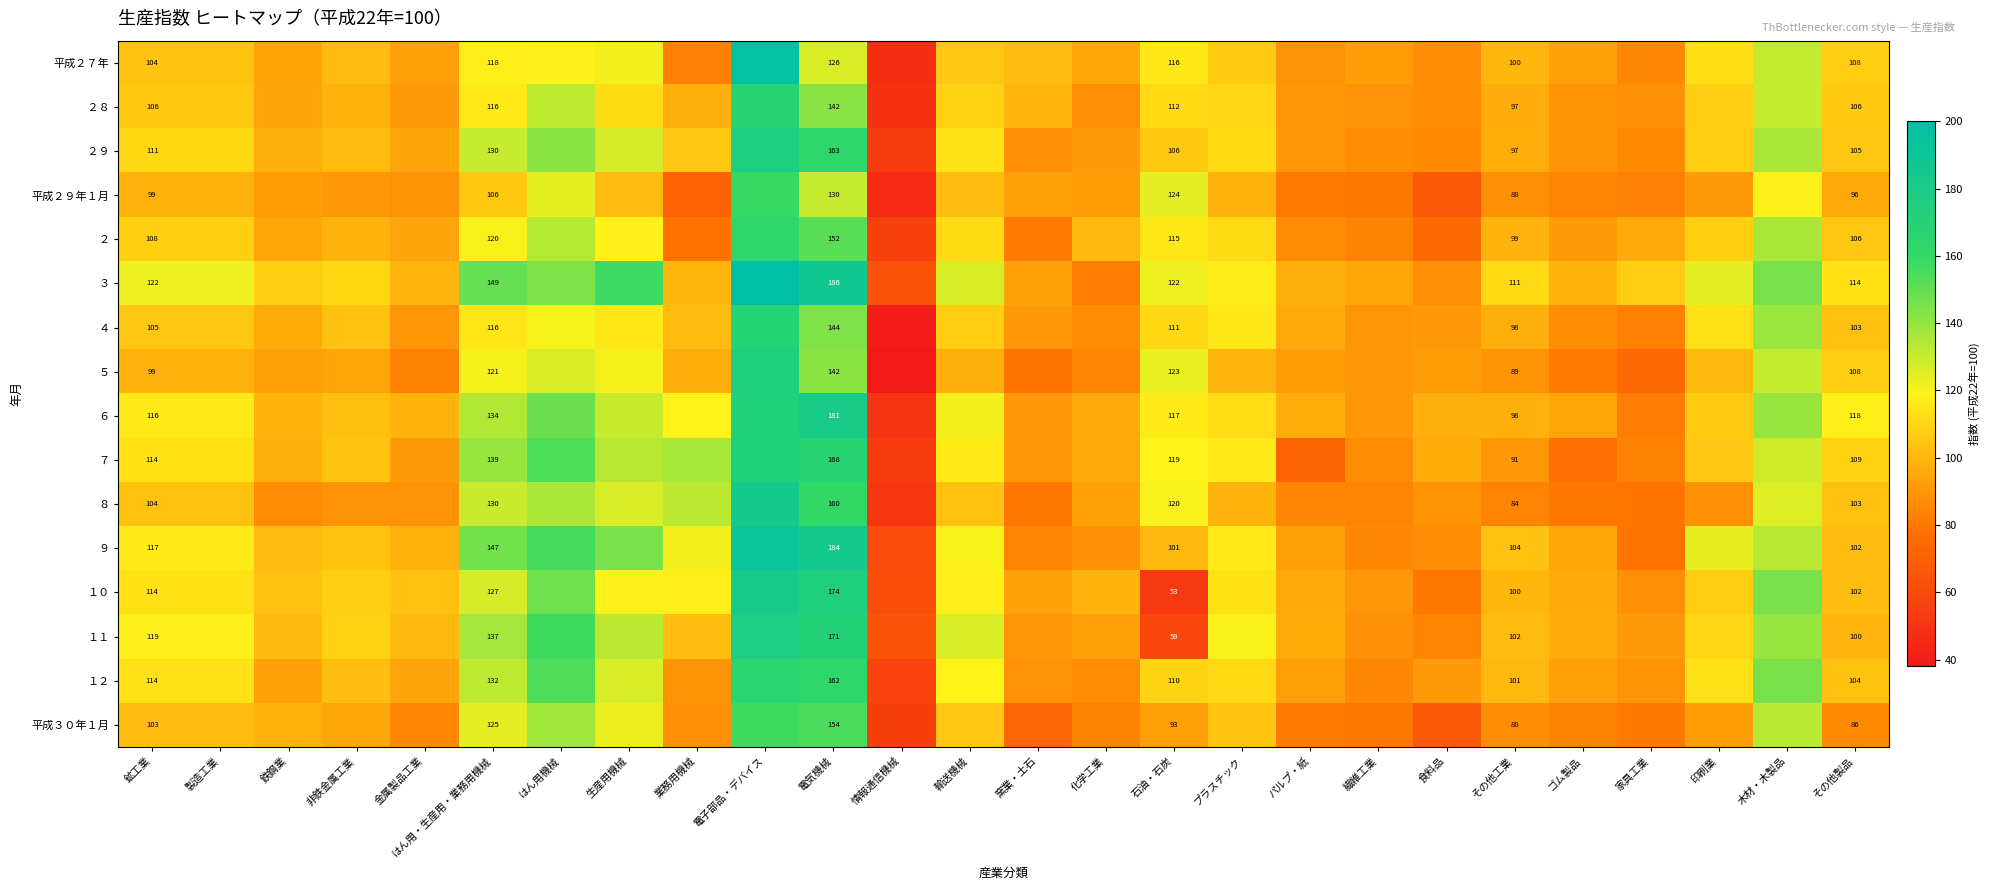

The １０ series shows 114.0 at 鉱工業. True or false?

True